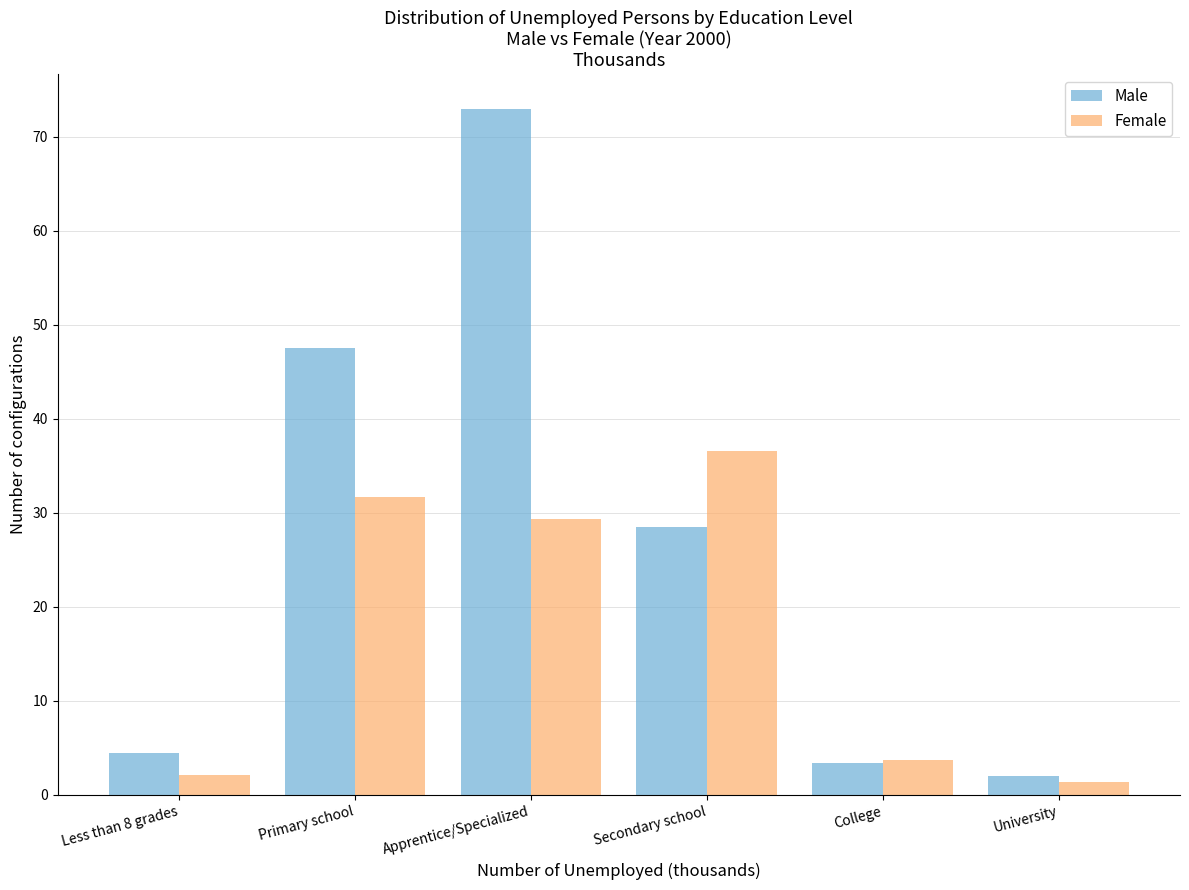

Reading right to left, list all the values displayed in this chart.

Male: 2.0	3.4	28.5	73.0	47.5	4.5
Female: 1.4	3.7	36.6	29.3	31.7	2.1